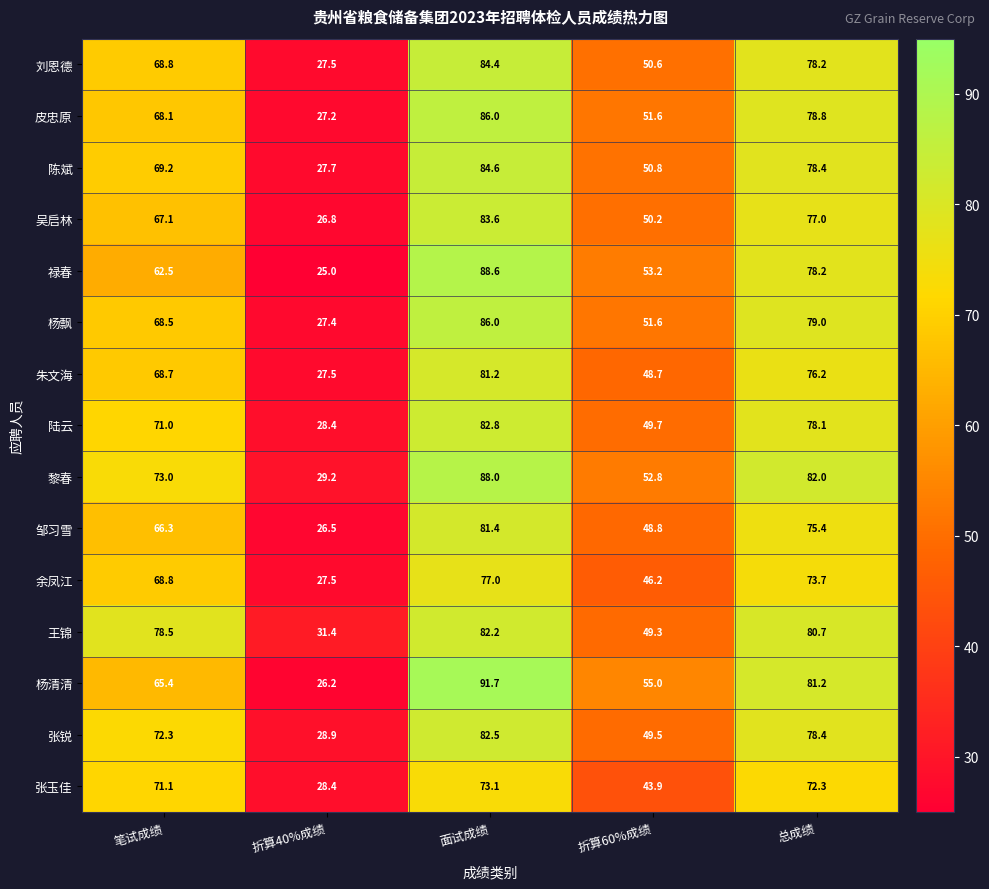

The value of 皮忠原 at 总成绩 is 21.9. True or false?

False